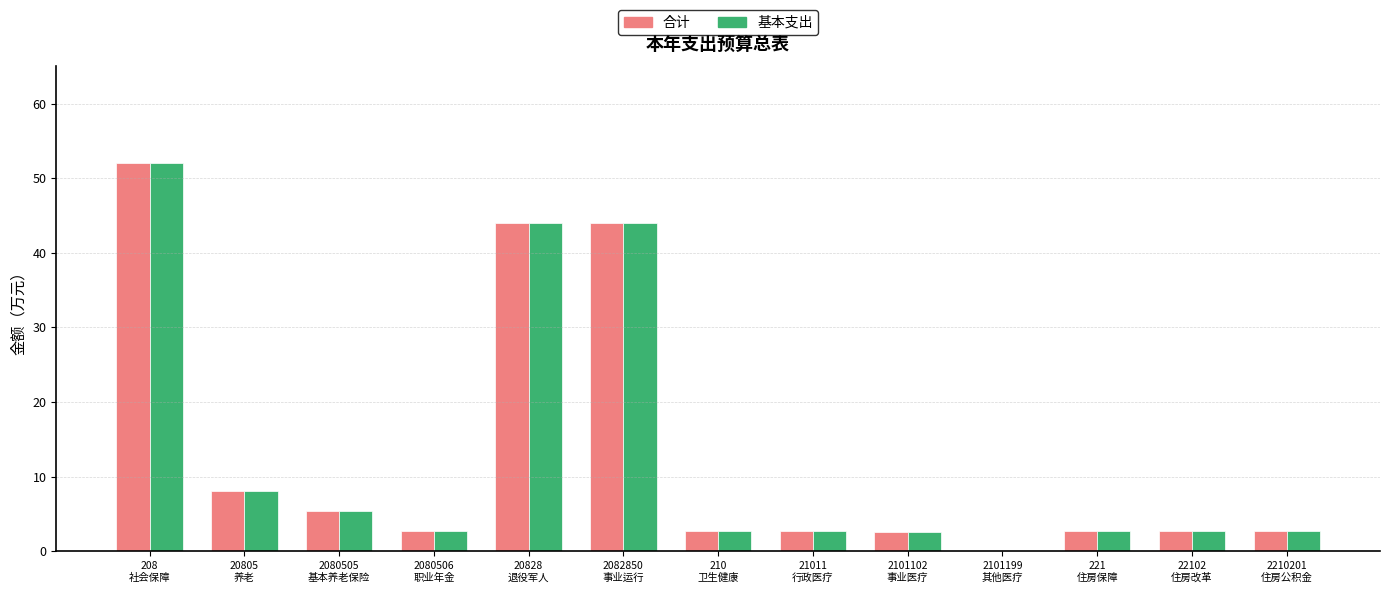

What is the maximum value shown in the chart?

52.0